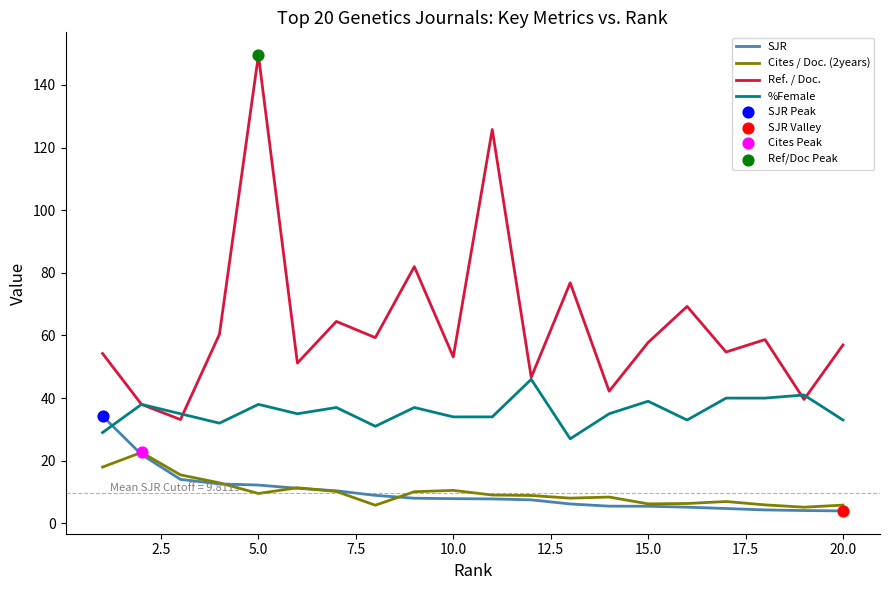

Which series has the widest spread of values?

Ref. / Doc.